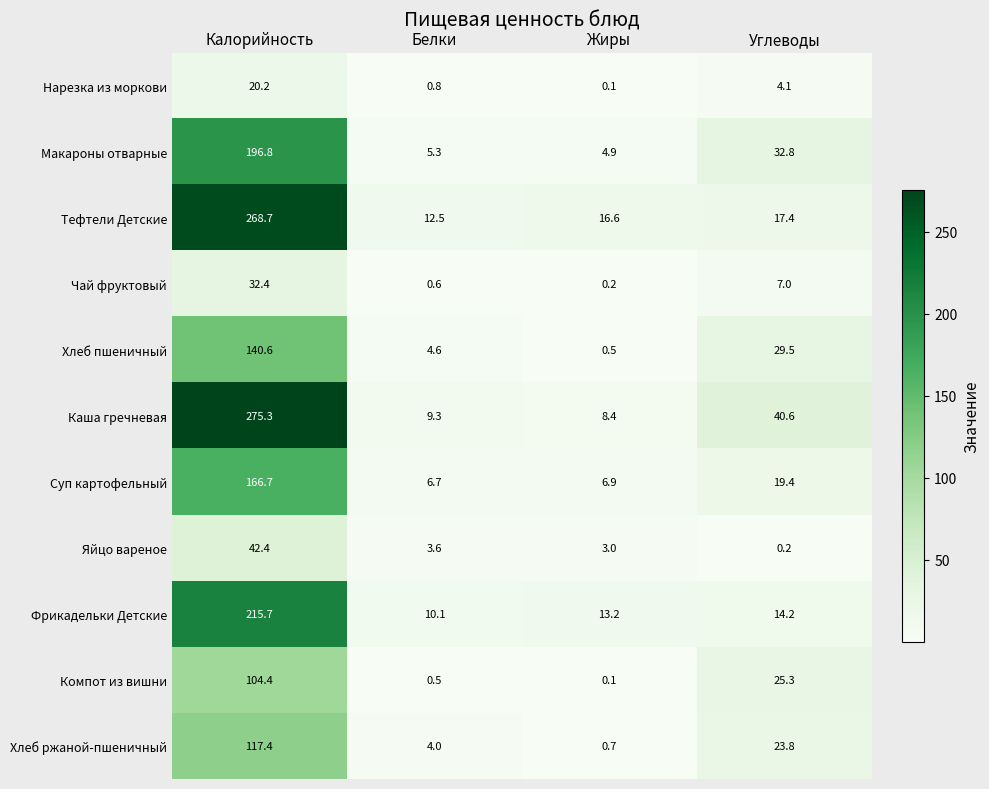

Which label corresponds to the smallest value in the chart?

Жиры